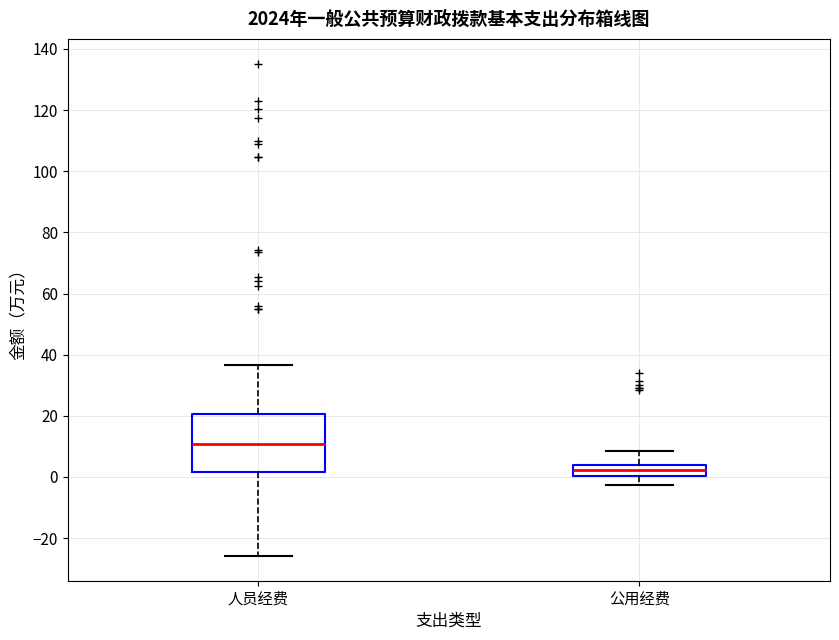

Which box has the highest median line?

人员经费